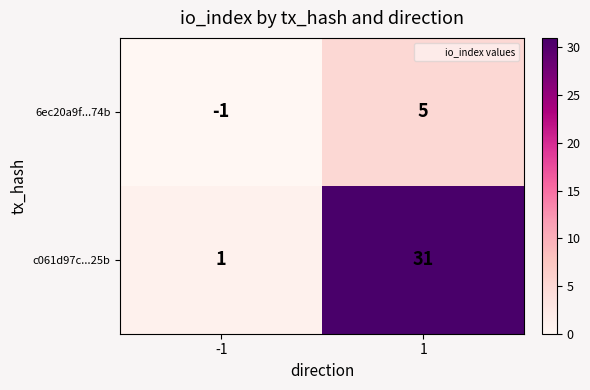

At which category is the sum across all series the highest?

1